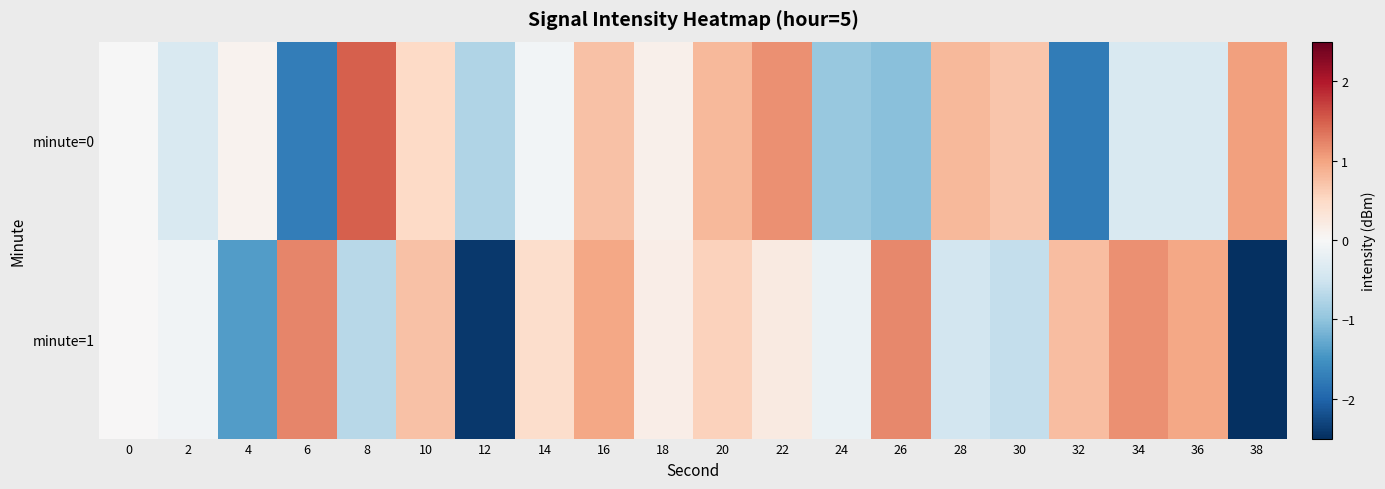

Reading left to right, what are all the values shown in this chart?

minute=0: 0=-0.0	2=-0.4	4=0.1	6=-1.7	8=1.5	10=0.5	12=-0.8	14=-0.1	16=0.7	18=0.1	20=0.8	22=1.1	24=-0.9	26=-1.0	28=0.8	30=0.7	32=-1.7	34=-0.4	36=-0.4	38=1.0
minute=1: 0=0.0	2=-0.1	4=-1.4	6=1.2	8=-0.7	10=0.7	12=-2.4	14=0.4	16=1.0	18=0.2	20=0.6	22=0.2	24=-0.2	26=1.2	28=-0.5	30=-0.6	32=0.8	34=1.1	36=1.0	38=-2.7